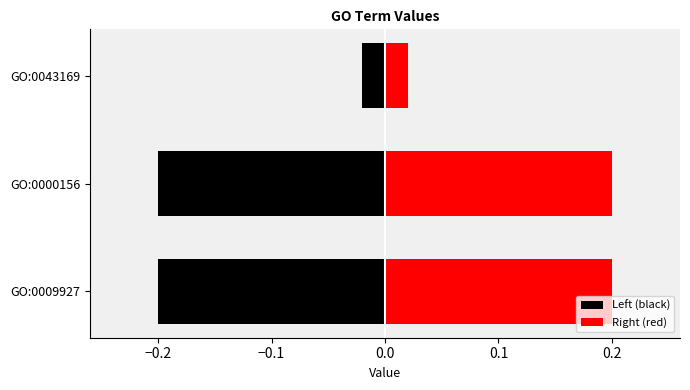

Rank the series by their maximum value, from lowest to highest.

Left (black), Right (red)